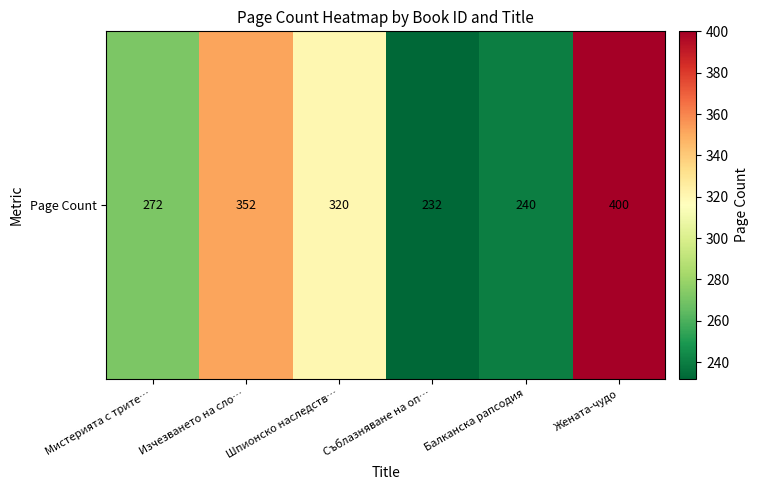

List the labels in order of value, smallest first.

Съблазняване на оп…, Балканска рапсодия, Мистерията с трите…, Шпионско наследств…, Изчезването на сло…, Жената-чудо